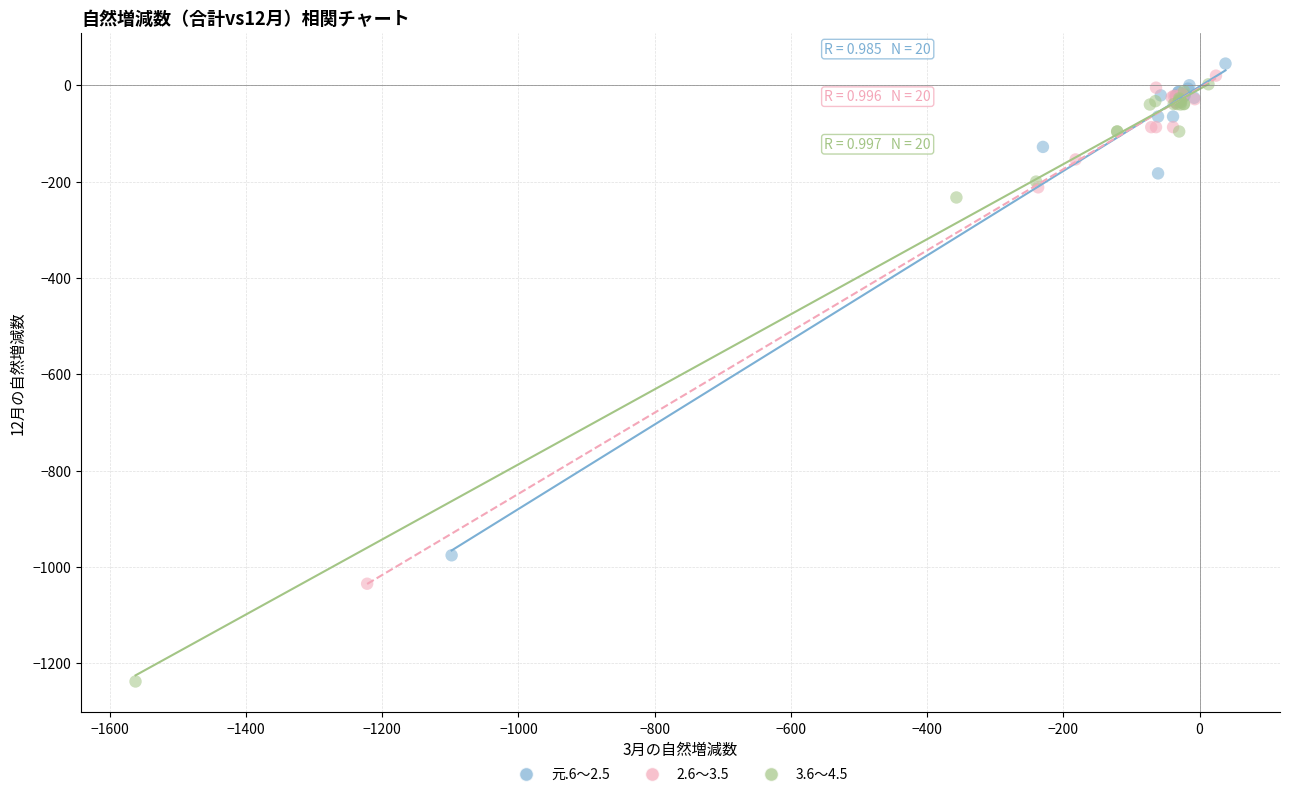

Which series has the largest Y range (max minus min)?

3.6～4.5